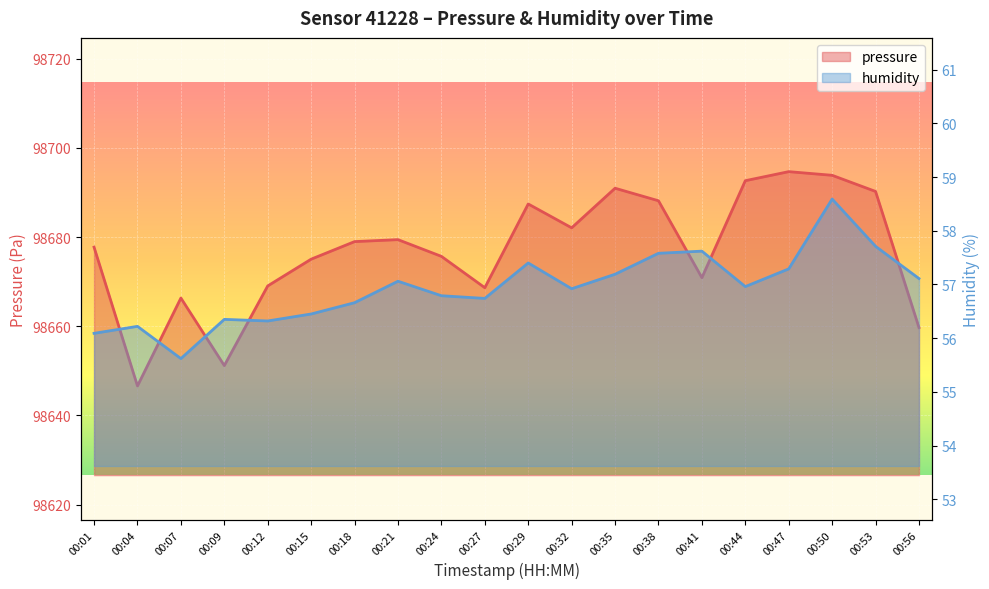

True or false: pressure has a value of 98682.1 at 00:32.

True